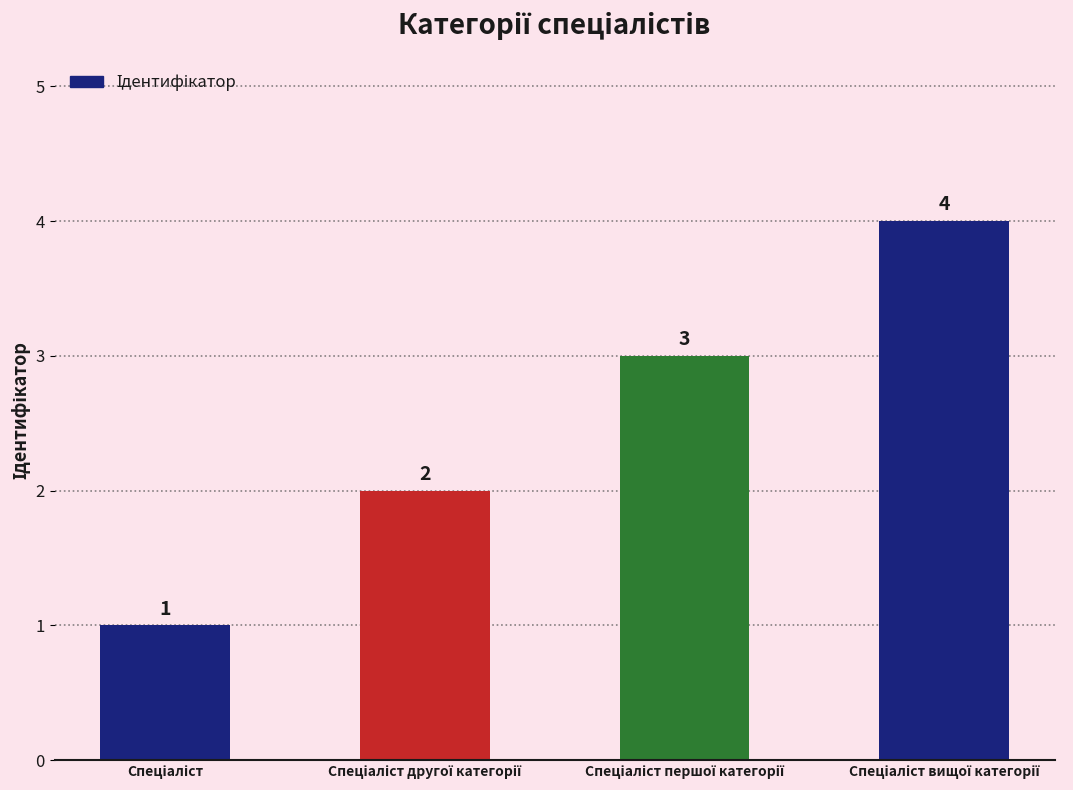

What is the maximum value shown in the chart?

4